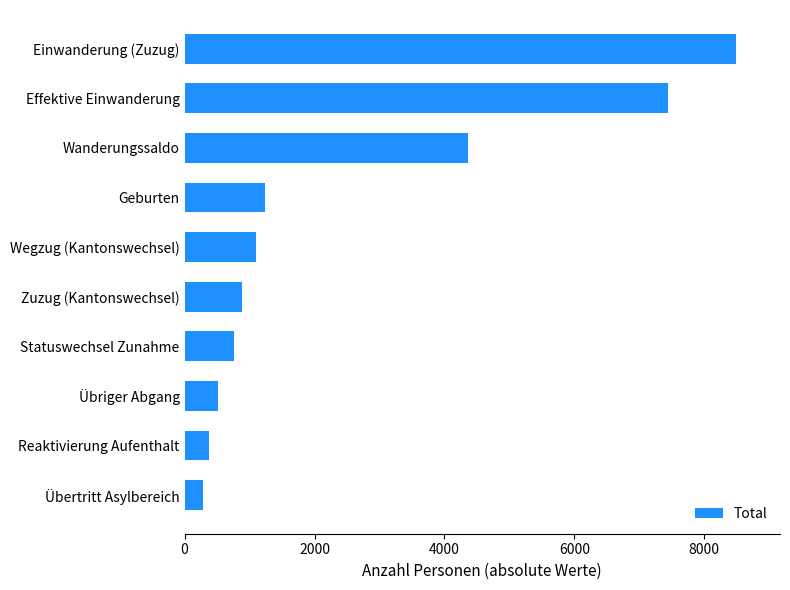

Rank the categories by value from highest to lowest.

Einwanderung (Zuzug), Effektive Einwanderung, Wanderungssaldo, Geburten, Wegzug (Kantonswechsel), Zuzug (Kantonswechsel), Statuswechsel Zunahme, Übriger Abgang, Reaktivierung Aufenthalt, Übertritt Asylbereich